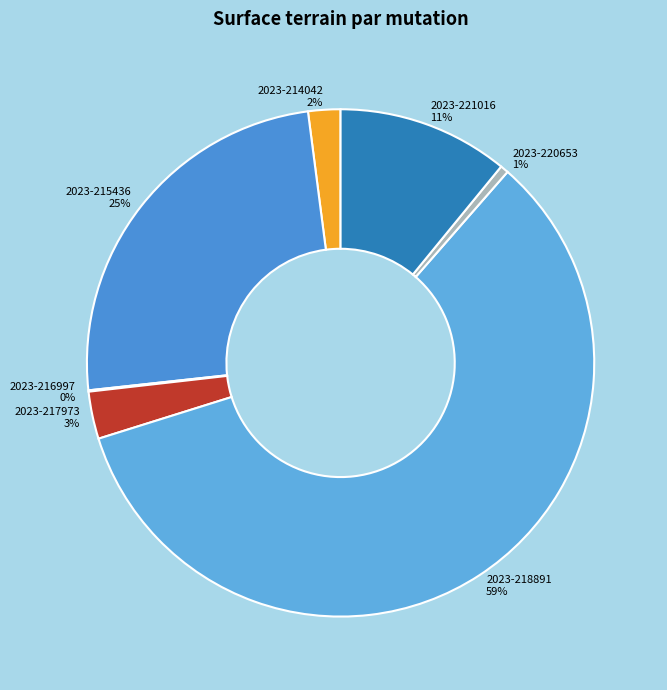

Combined, do 2023-218891 59% and 2023-221016 11% account for over 50%?

Yes